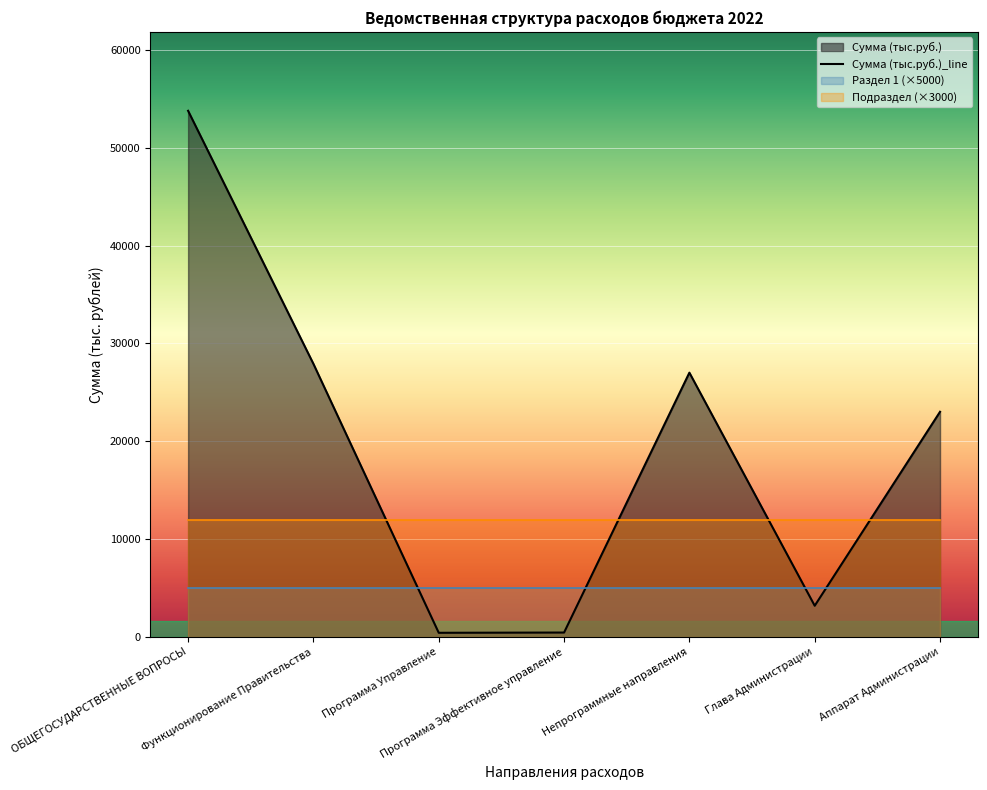

True or false: the data shows 27016.0 at Непрограммные направления.

True